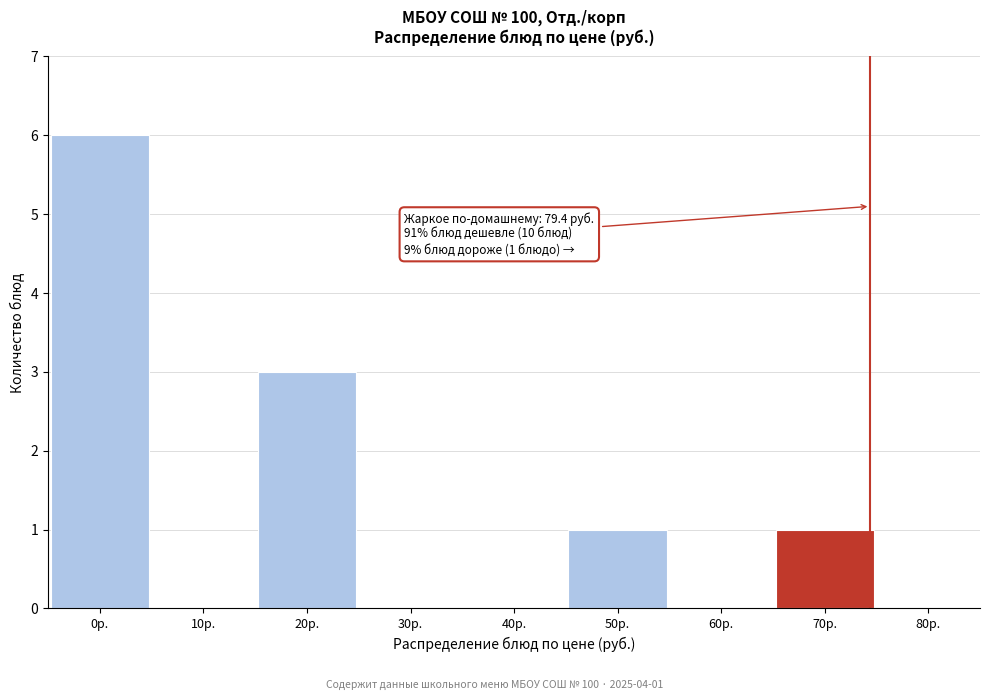

Reading left to right, transcribe all the data shown in this chart.

0р.=6	10р.=0	20р.=3	30р.=0	40р.=0	50р.=1	60р.=0	70р.=1	80р.=0